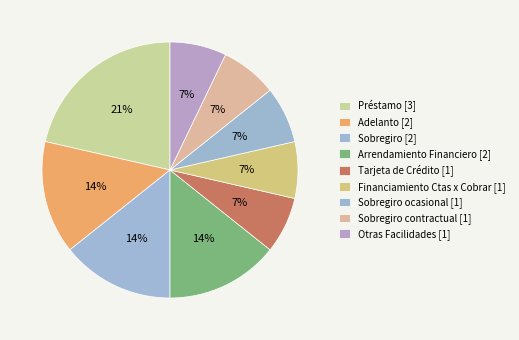

Is there a majority slice in this chart?

No